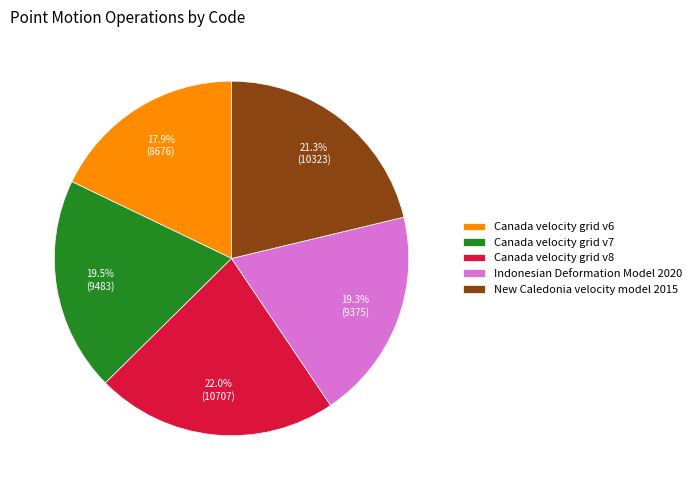

True or false: New Caledonia velocity model 2015 accounts for 9% of the total.

False